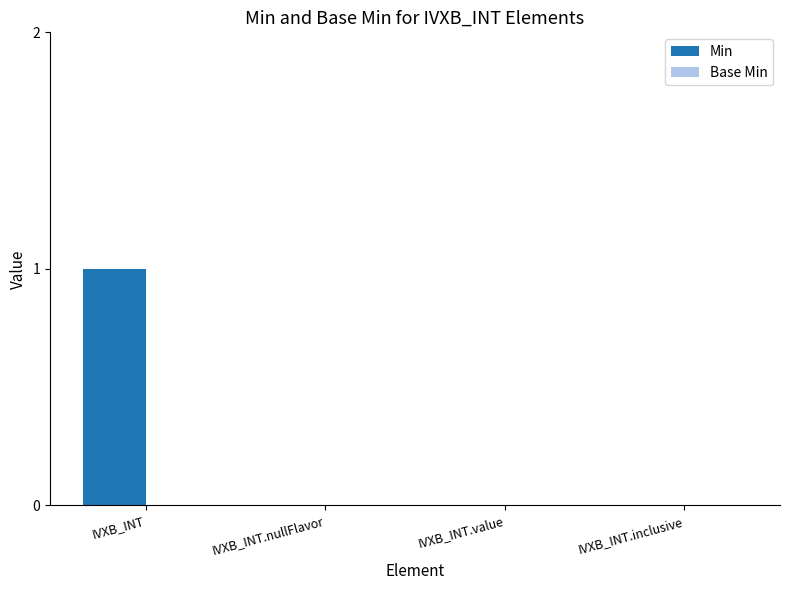

Are the bars grouped side by side (vs. stacked)?

No